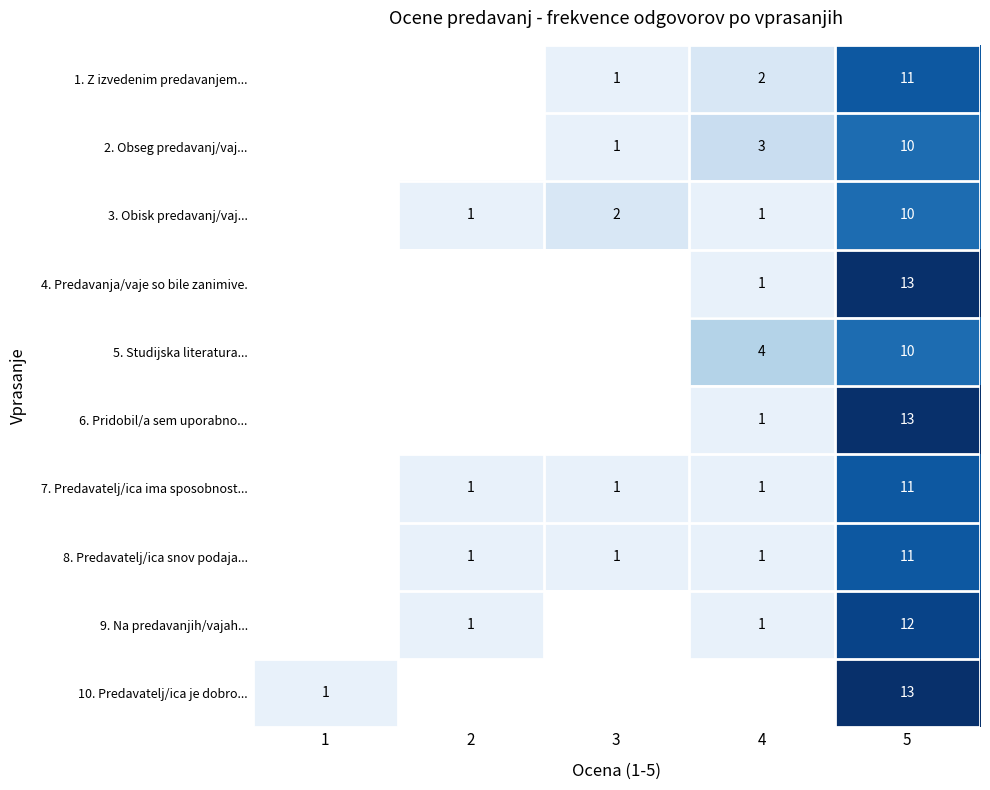

The value of 7. Predavatelj/ica ima sposobnost... at 2 is 1. True or false?

True